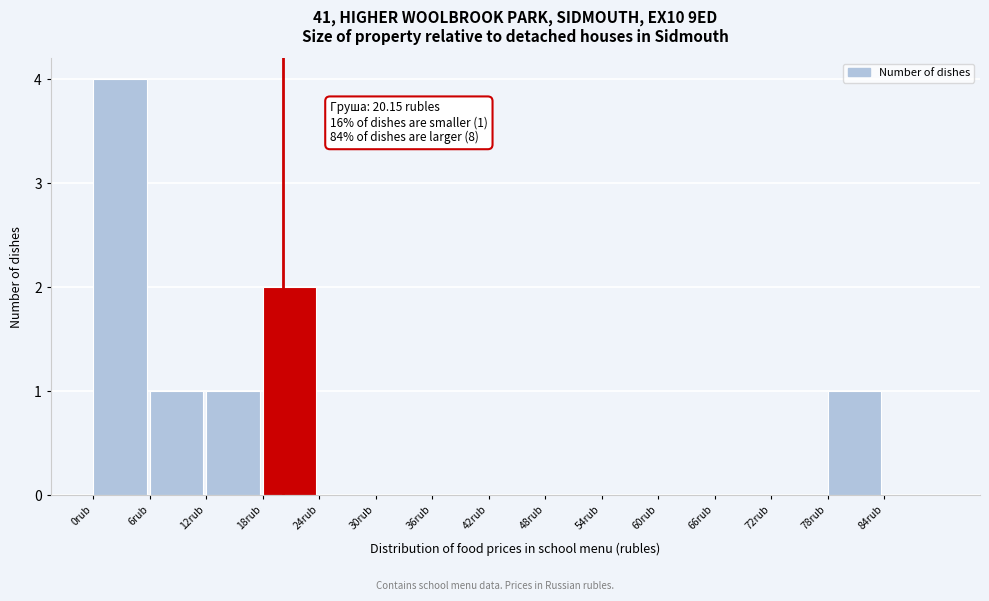

Which range on the x-axis has the tallest bar?

0 to 6